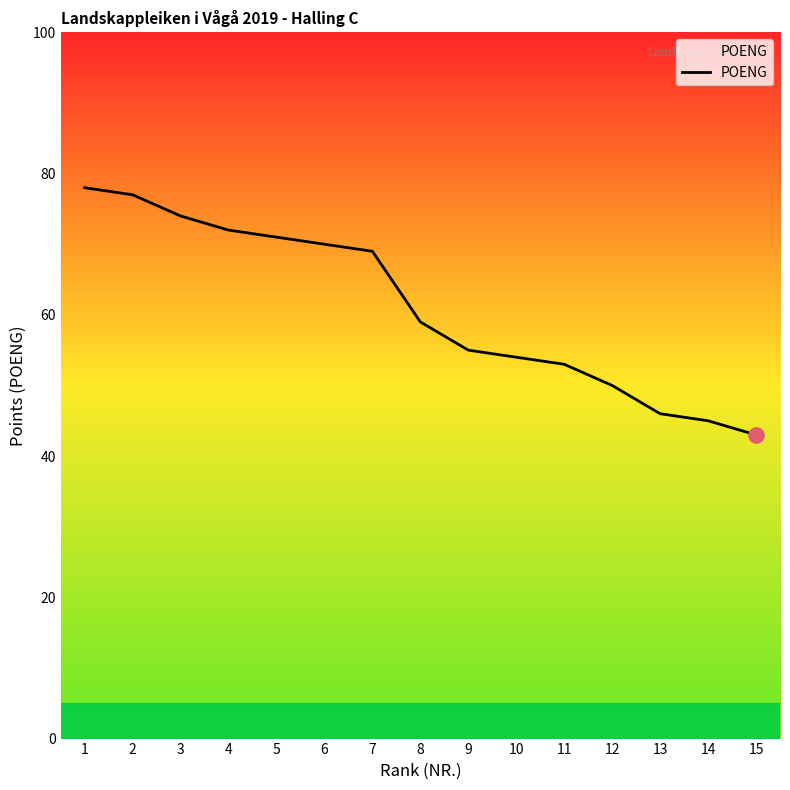

Between 12 and 1, which is larger?

1